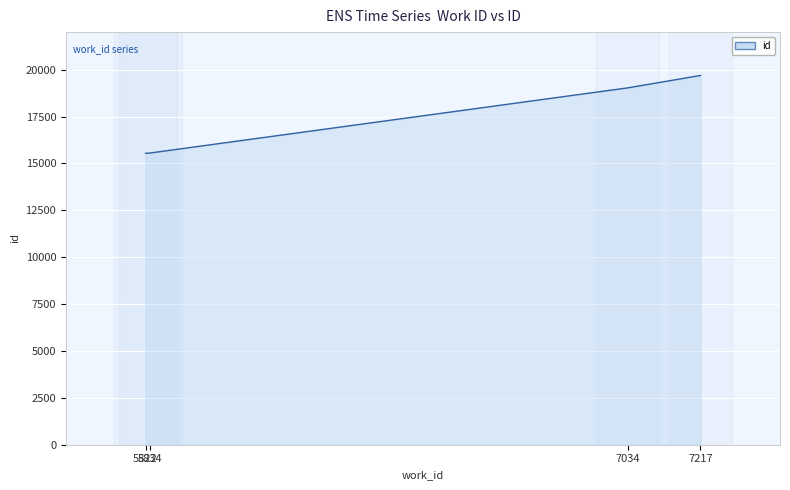

True or false: there are more than 1 points higher than both neighbors.

False